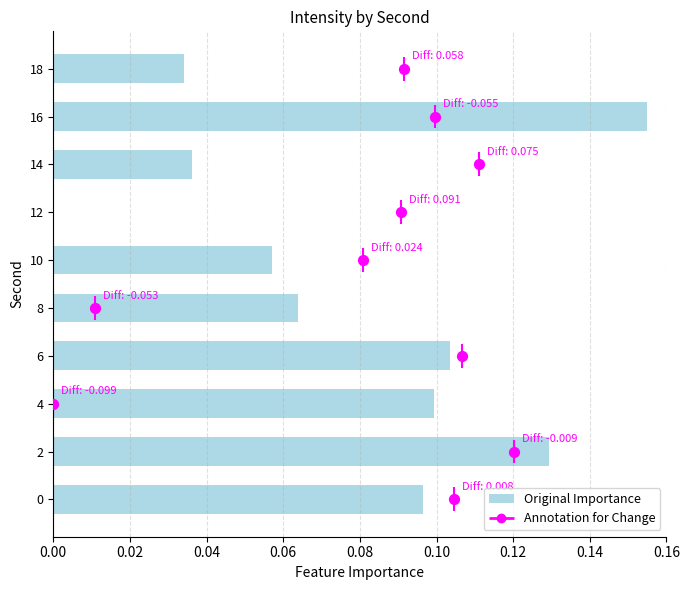

Which series reaches the maximum Y coordinate?

Annotation for Change